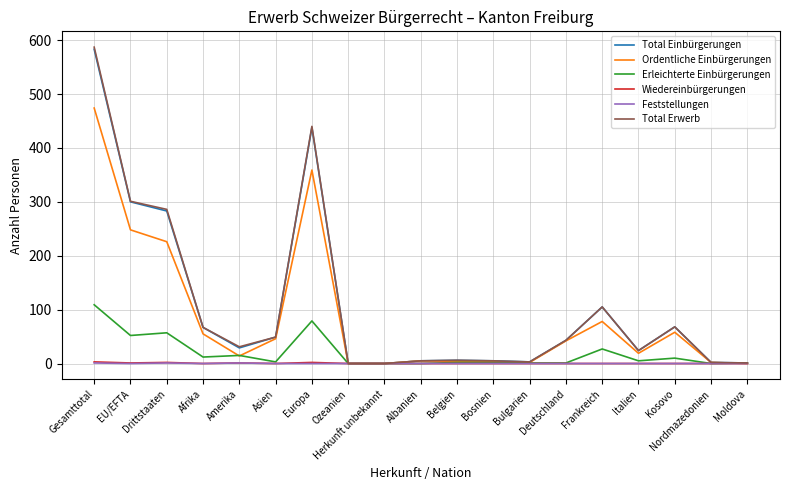

Is the value of Wiedereinbürgerungen at EU/EFTA greater than the value of Total Erwerb at Gesamttotal?

No